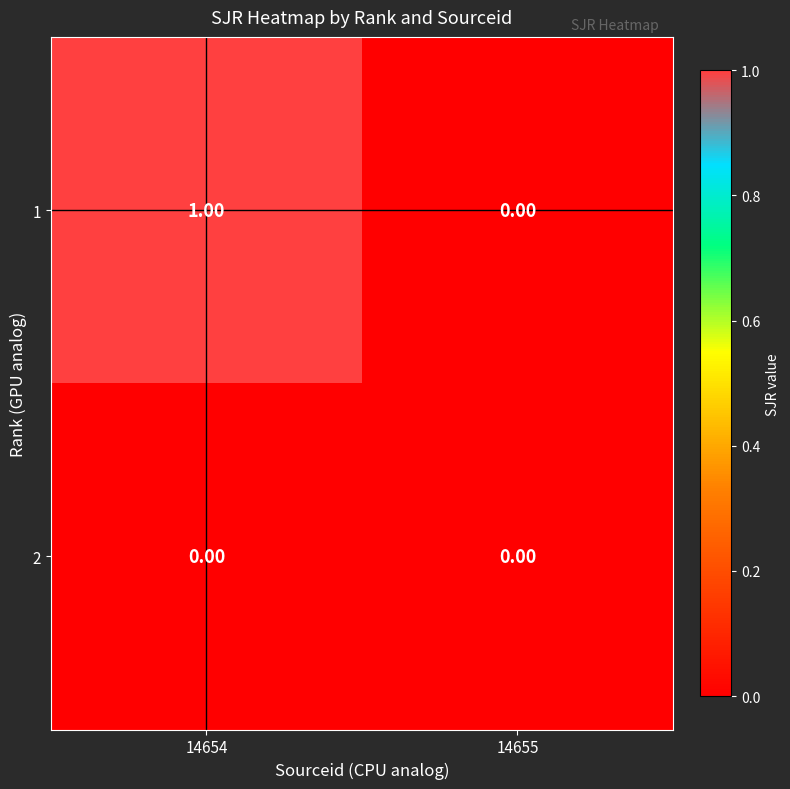

Is the value of 2 at 14655 greater than the value of 1 at 14654?

No